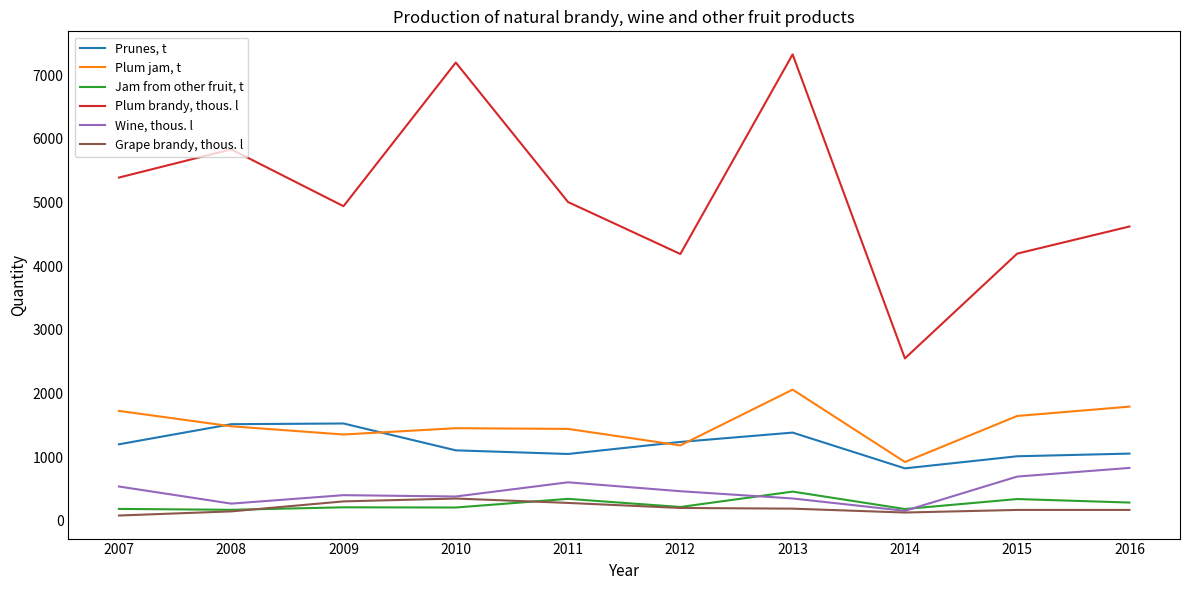

Which series has the largest range (max minus min)?

Plum brandy, thous. l